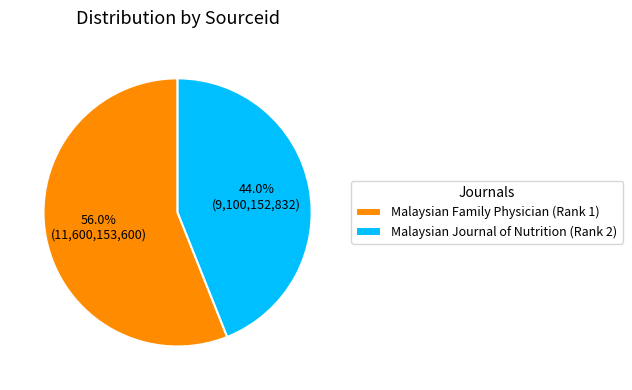

How many slices are in this pie chart?

2